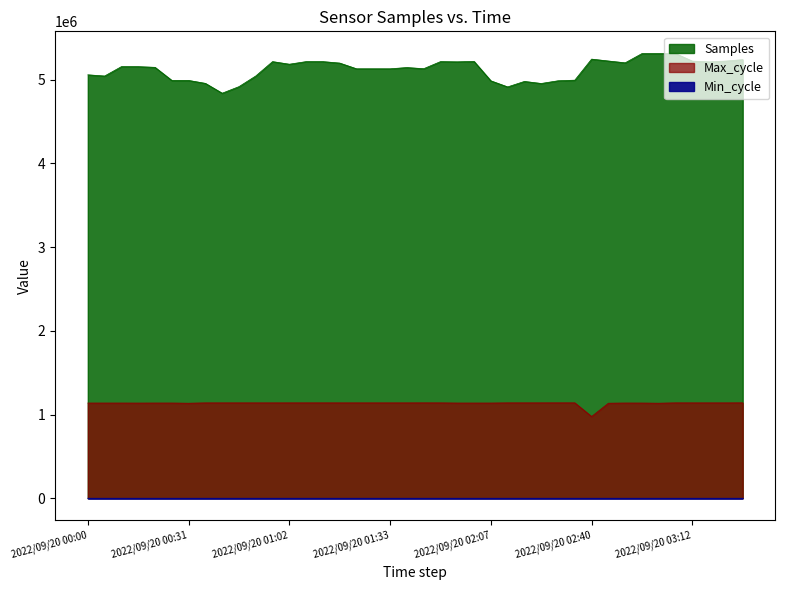

What is the minimum value for Min_cycle?

55